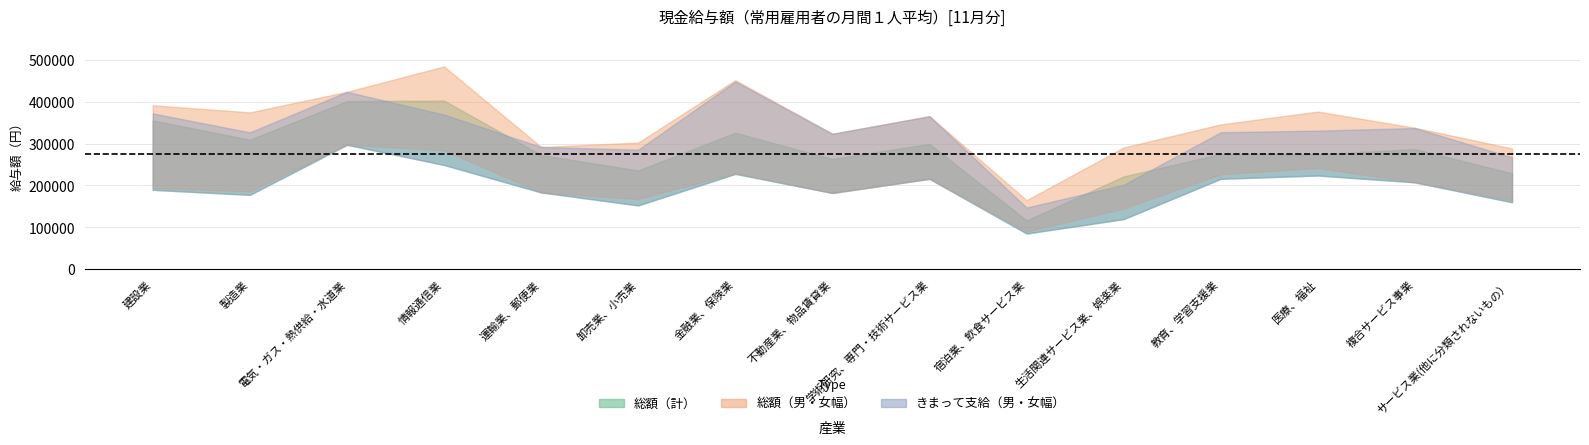

At how many categories does at least one series exceed 311678?

10